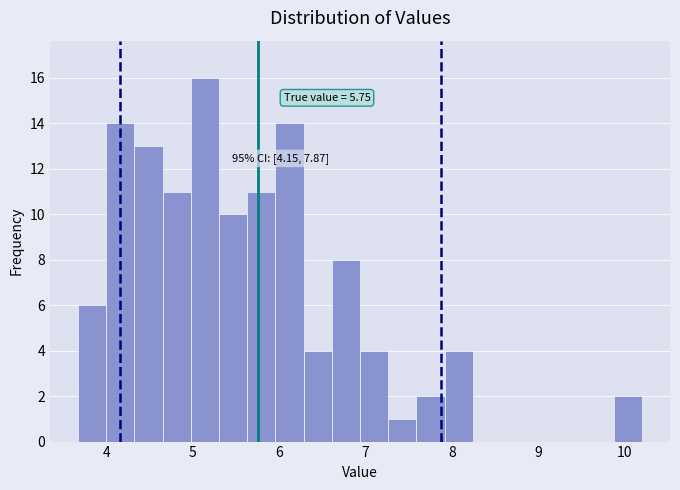

Around what value on the x-axis is the tallest bar? Give the approximate position of its centre, as read against the axis.

5.1